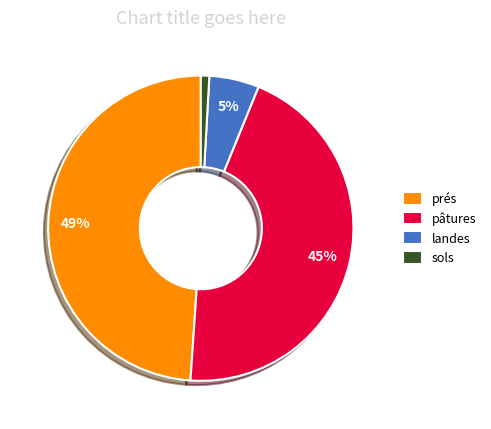

To the nearest percent, what is the average slice percentage?

25%